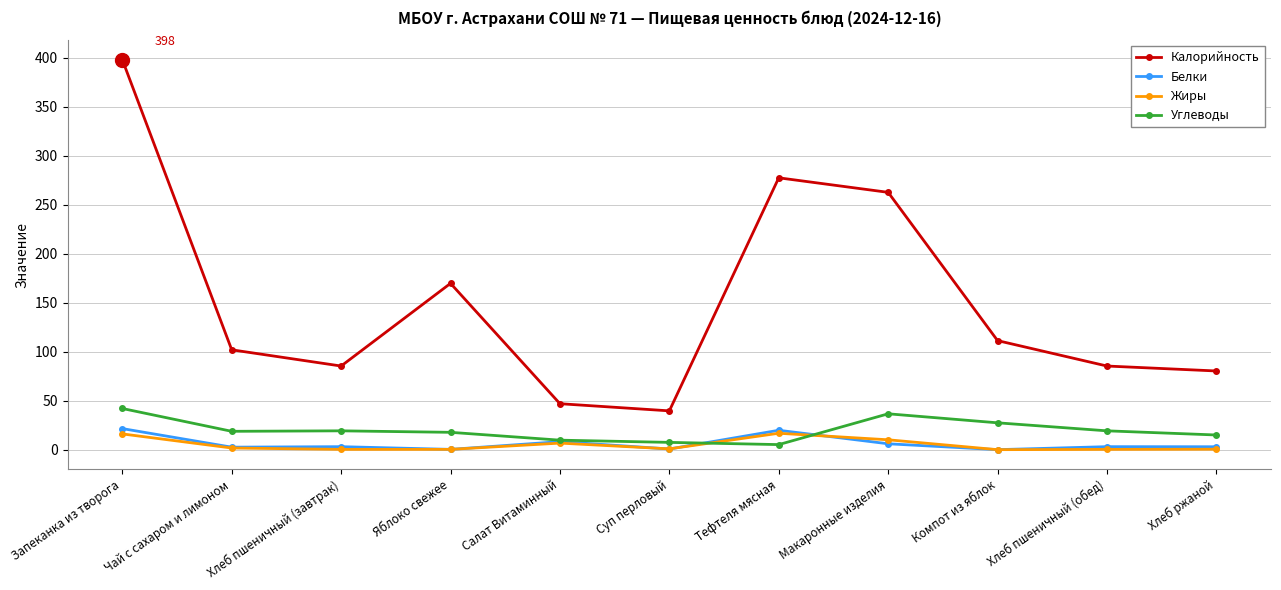

Which series has the widest spread of values?

Калорийность